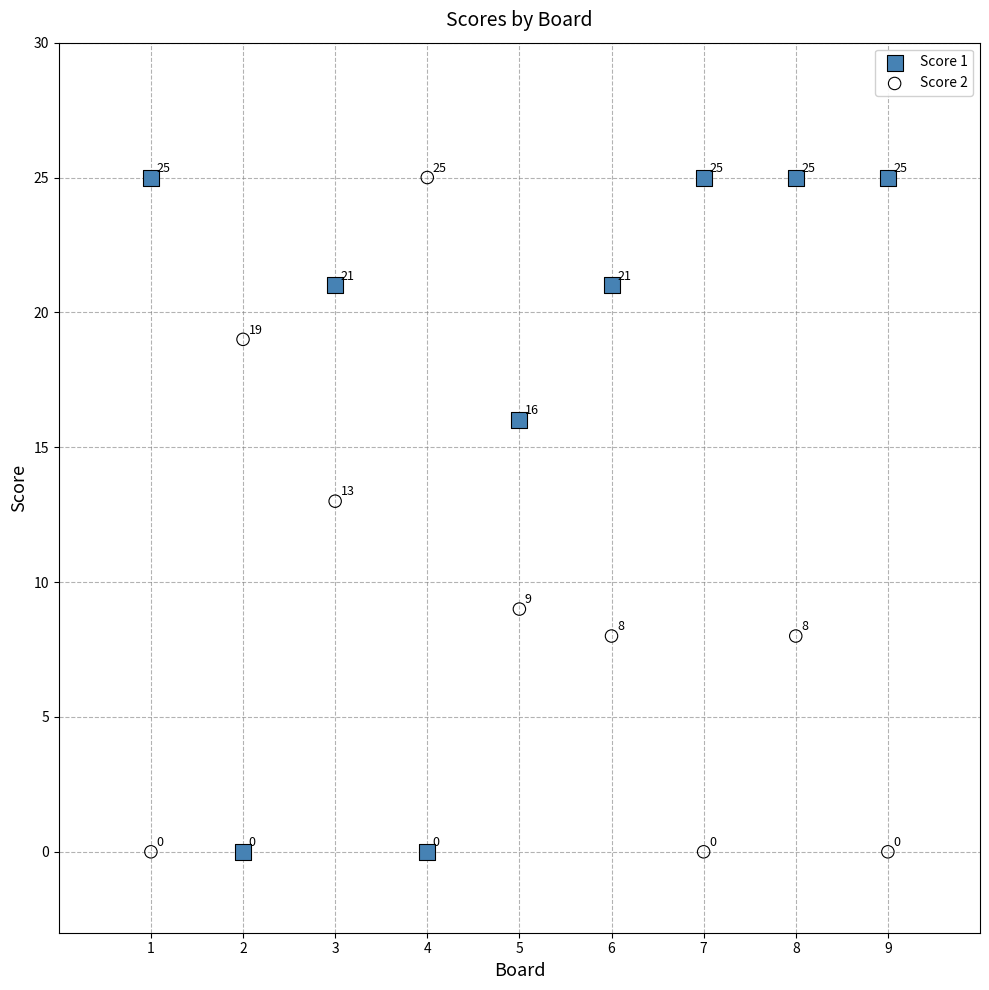

Across all data points, what is the range of Y values (max minus min)?

25